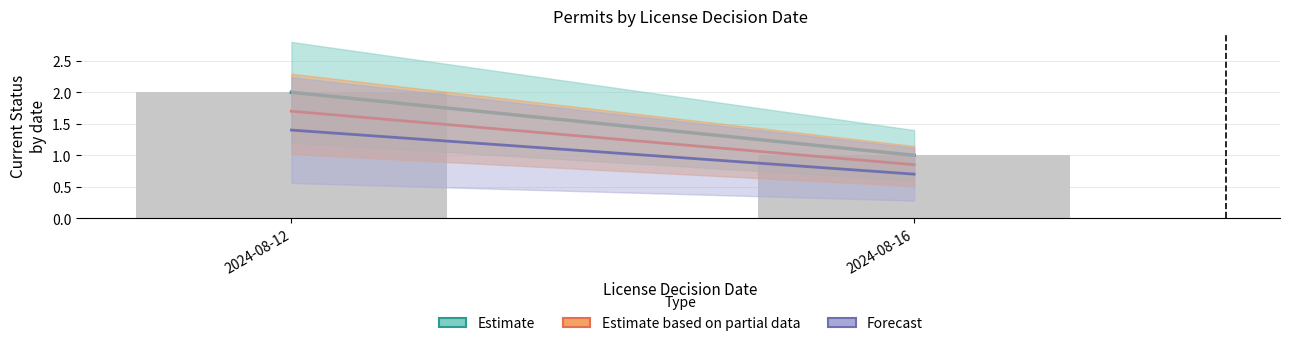

What is the ratio of the value at 2024-08-16 to the value at 2024-08-12?

0.5